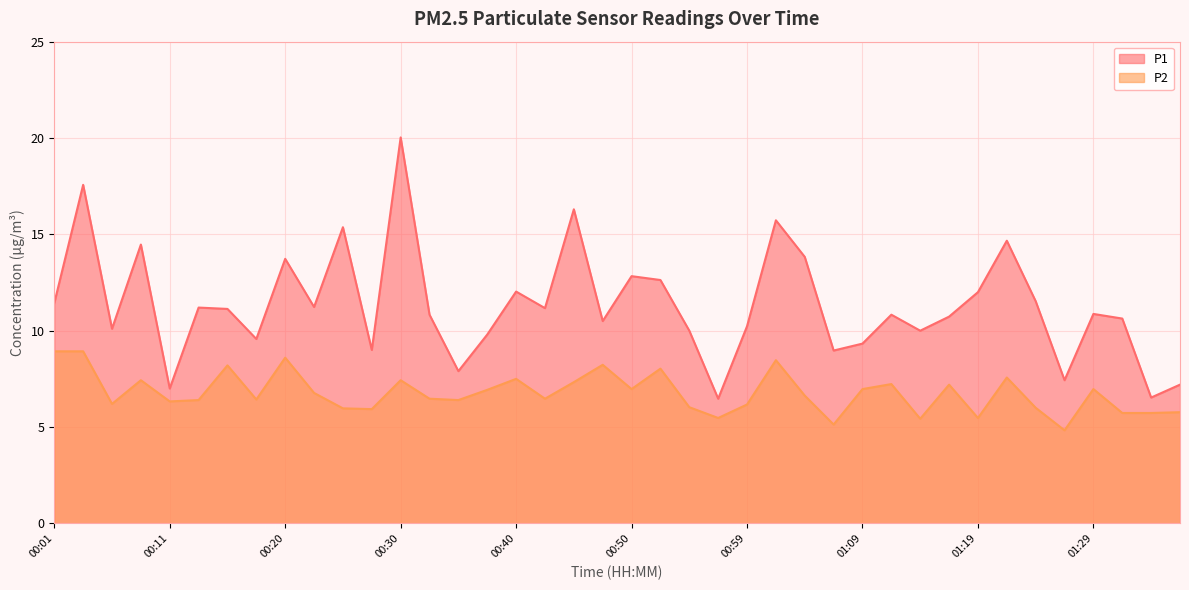

What is the average value of the P1 series?

11.3